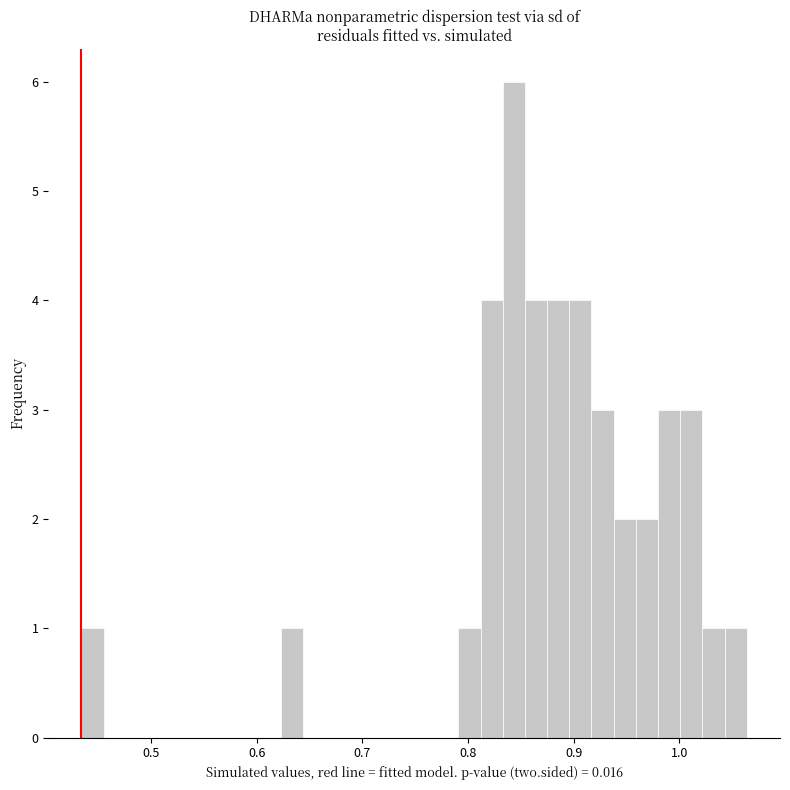

Read against the x-axis, roughly where is the centre of the tallest bar?

0.84